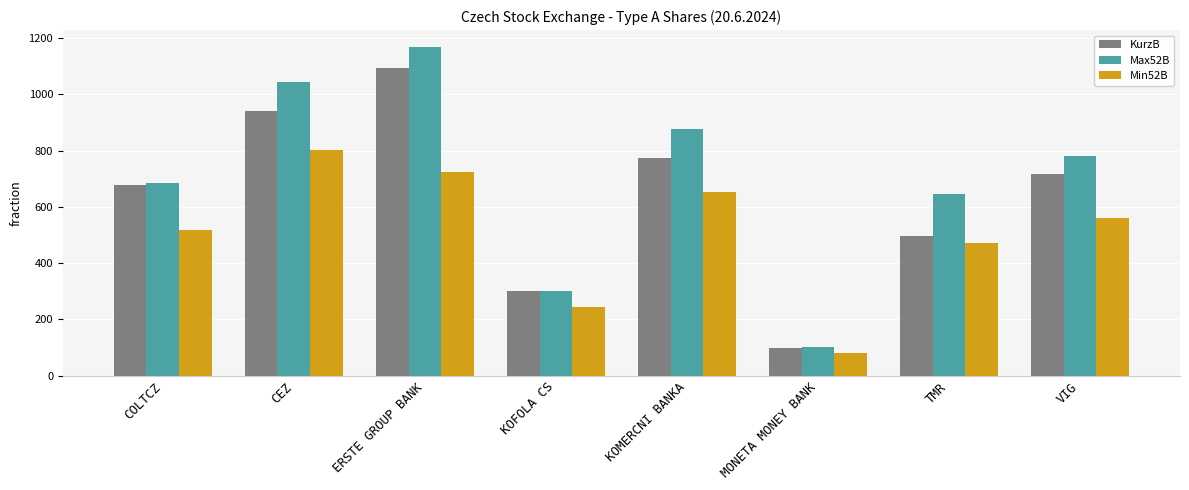

How many distinct data groups are displayed?

3